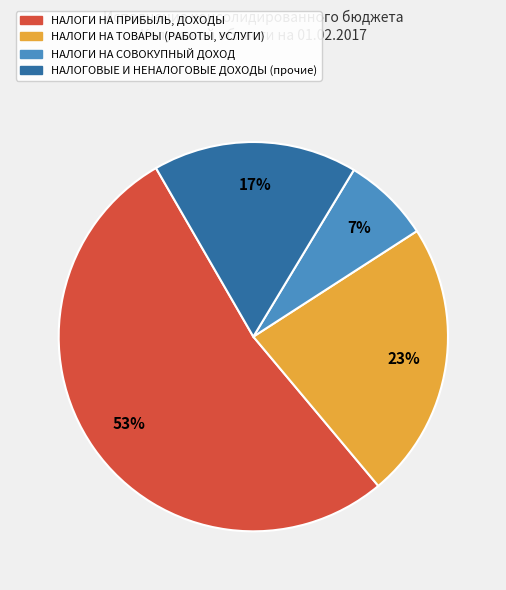

Approximately how many times larger is the value at НАЛОГИ НА ПРИБЫЛЬ, ДОХОДЫ compared to НАЛОГОВЫЕ И НЕНАЛОГОВЫЕ ДОХОДЫ (прочие)?

3.1